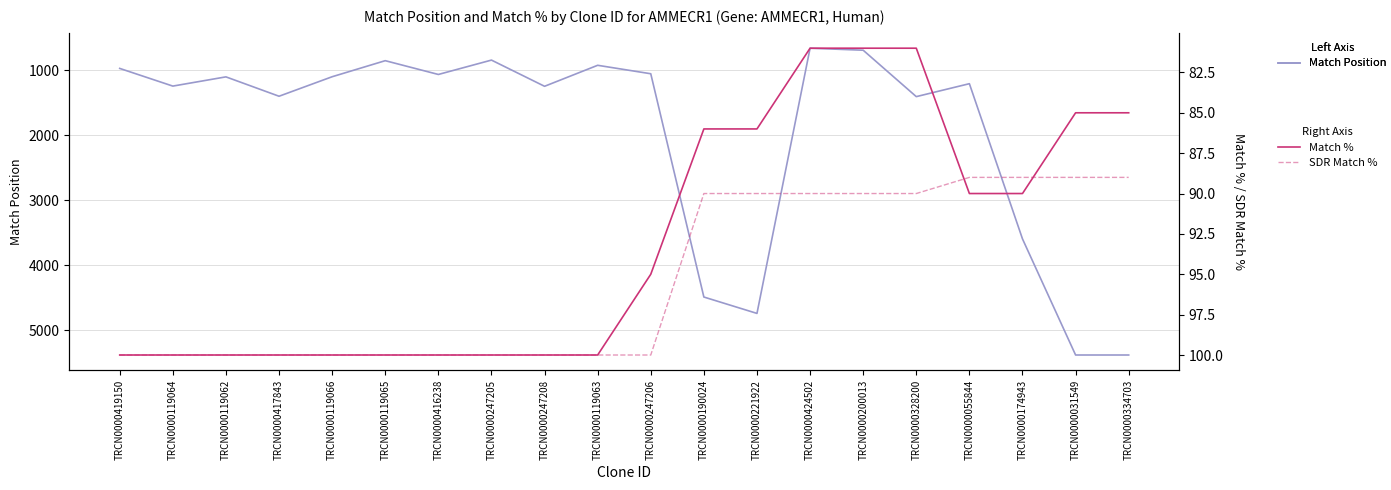

Reading left to right, extract all data points from this chart.

Match Position: 971	1243	1101	1399	1099	852	1064	843	1246	923	1053	4488	4740	660	691	1405	1206	3594	5380	5380
Match %: 100	100	100	100	100	100	100	100	100	100	95	86	86	81	81	81	90	90	85	85
SDR Match %: 100	100	100	100	100	100	100	100	100	100	100	90	90	90	90	90	89	89	89	89